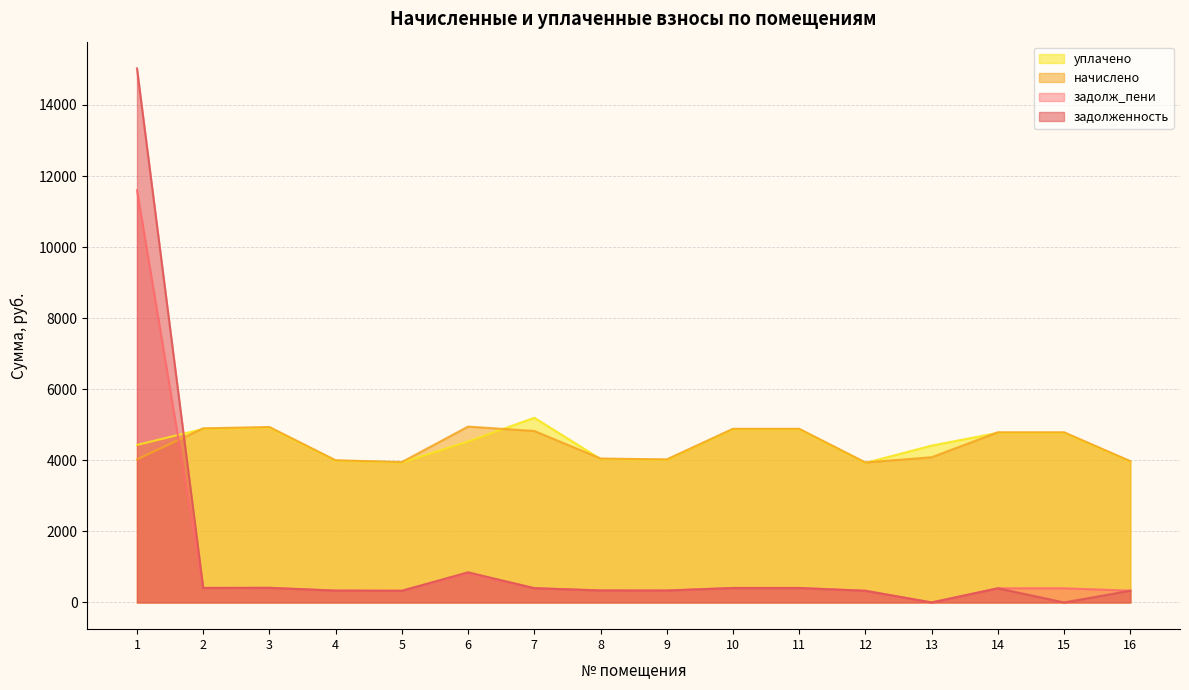

True or false: начислено has a value of 6135.4 at 8.

False